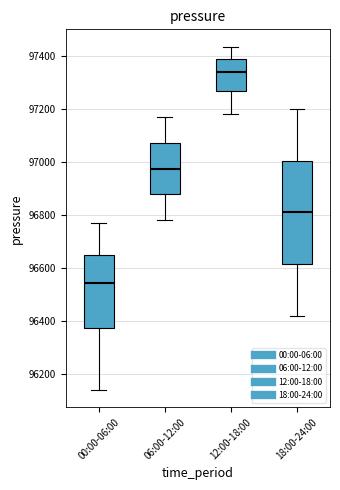

Reading left to right, read every box against the y-axis: the position of its median line, the range the box covers, and the ends of its whiskers. The values are not printed on the chart, so give them approximately, as read against the axis.

00:00-06:00: median 96540, box 96380 to 96640, whiskers 96140 to 96760
06:00-12:00: median 96980, box 96880 to 97080, whiskers 96780 to 97180
12:00-18:00: median 97340, box 97260 to 97380, whiskers 97180 to 97440
18:00-24:00: median 96820, box 96620 to 97000, whiskers 96420 to 97200